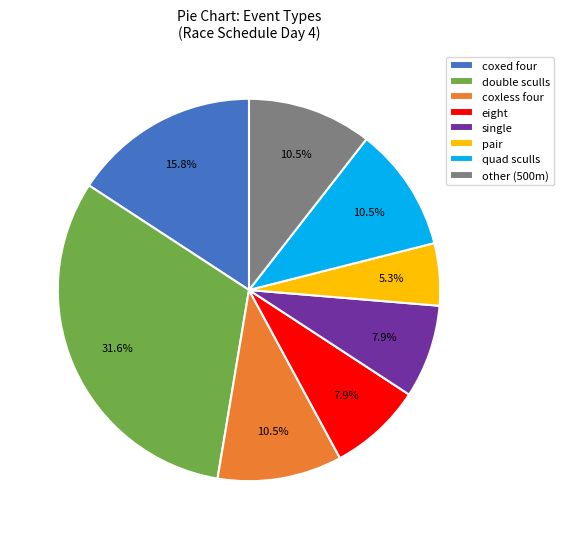

Which category has the smallest portion of the pie?

pair